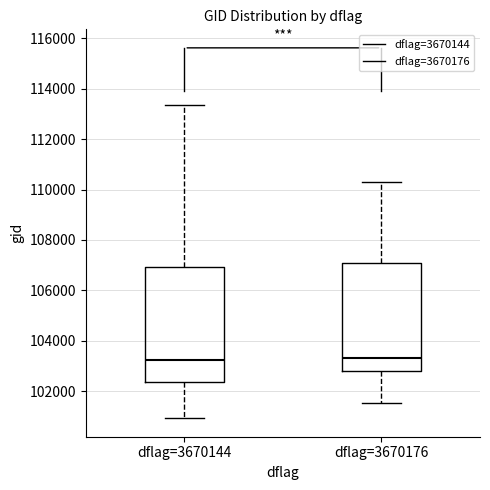

Comparing the boxes themselves (not the whiskers), which one is the tallest?

dflag=3670144